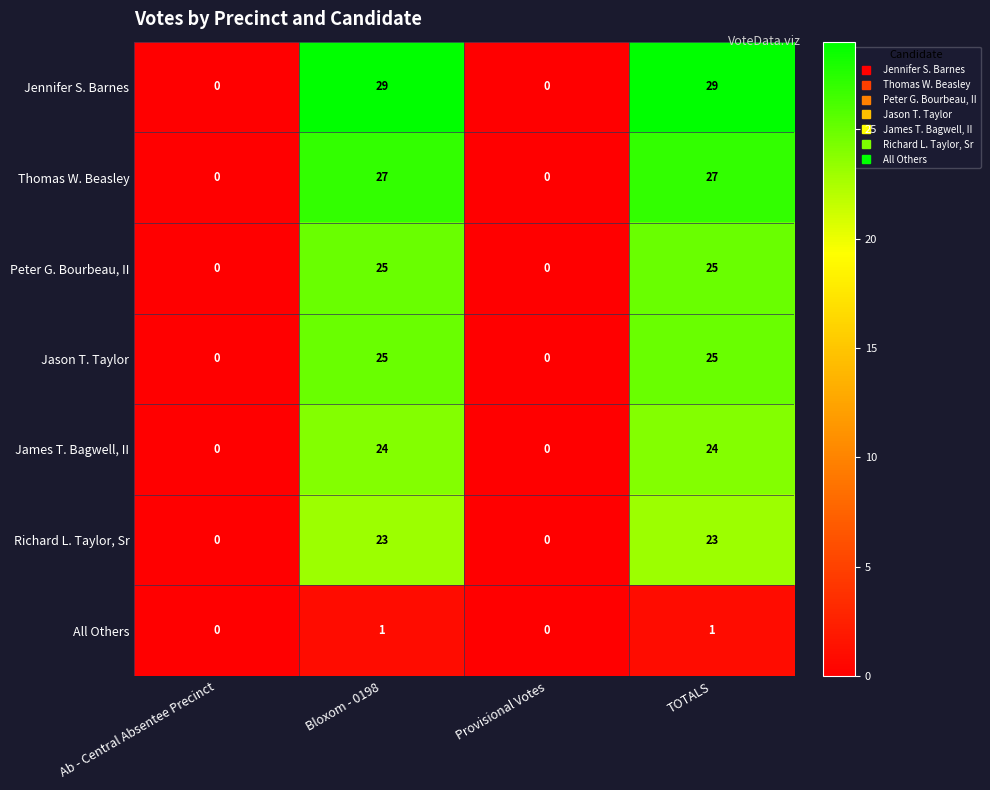

Which series has the widest spread of values?

Jennifer S. Barnes